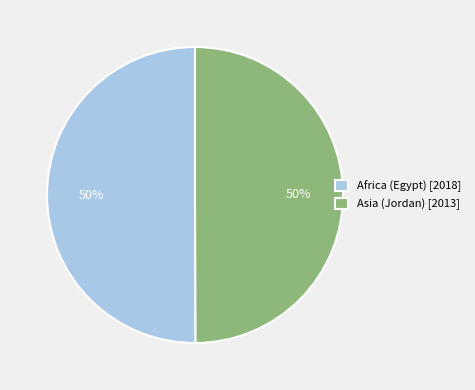

Approximately how many times larger is the value at Africa (Egypt) [2018] compared to Asia (Jordan) [2013]?

1.0